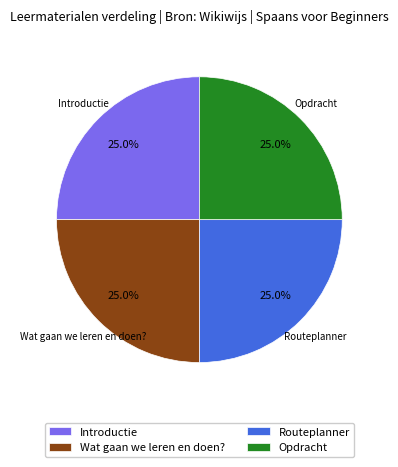

To the nearest percent, what is the combined percentage of Introductie and Routeplanner?

50%